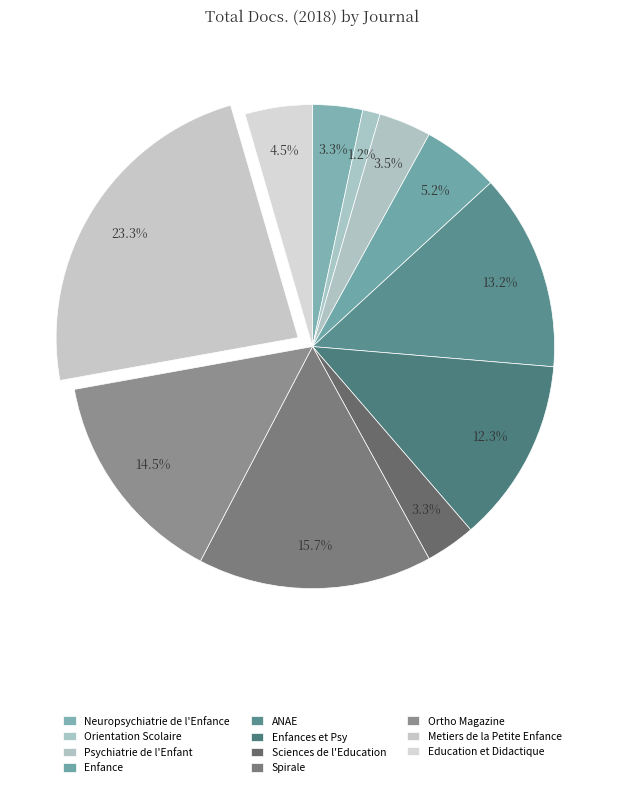

Count the number of slices in the pie.

11